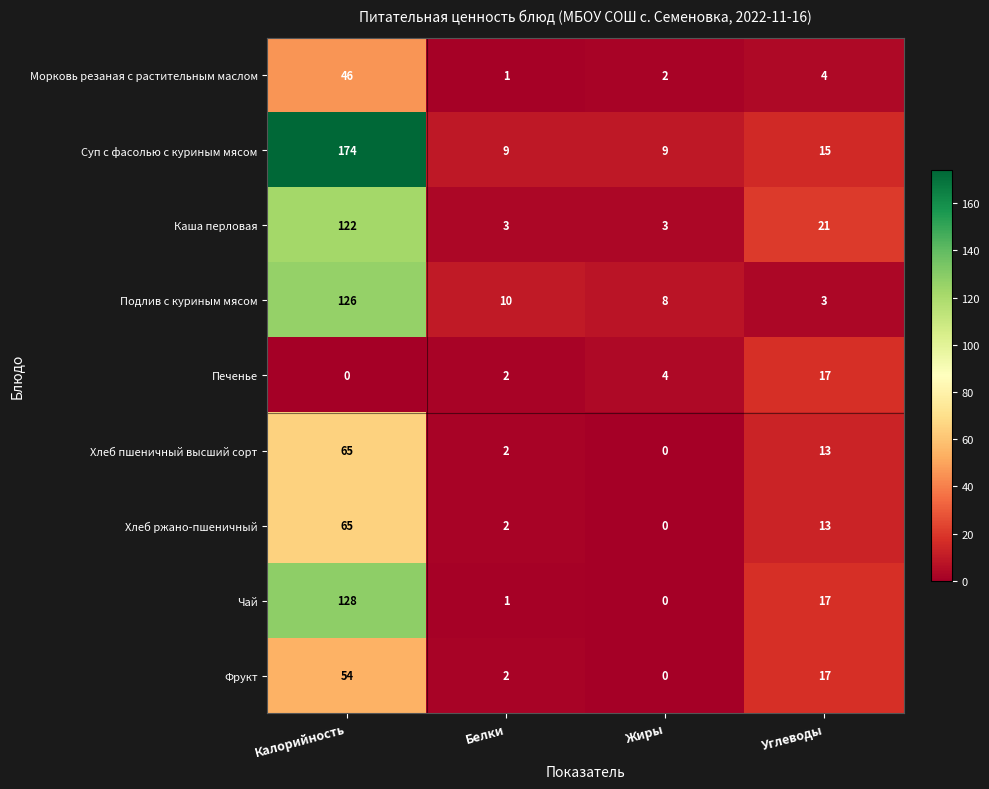

Is the value of Подлив с куриным мясом at Белки greater than the value of Суп с фасолью с куриным мясом at Углеводы?

No